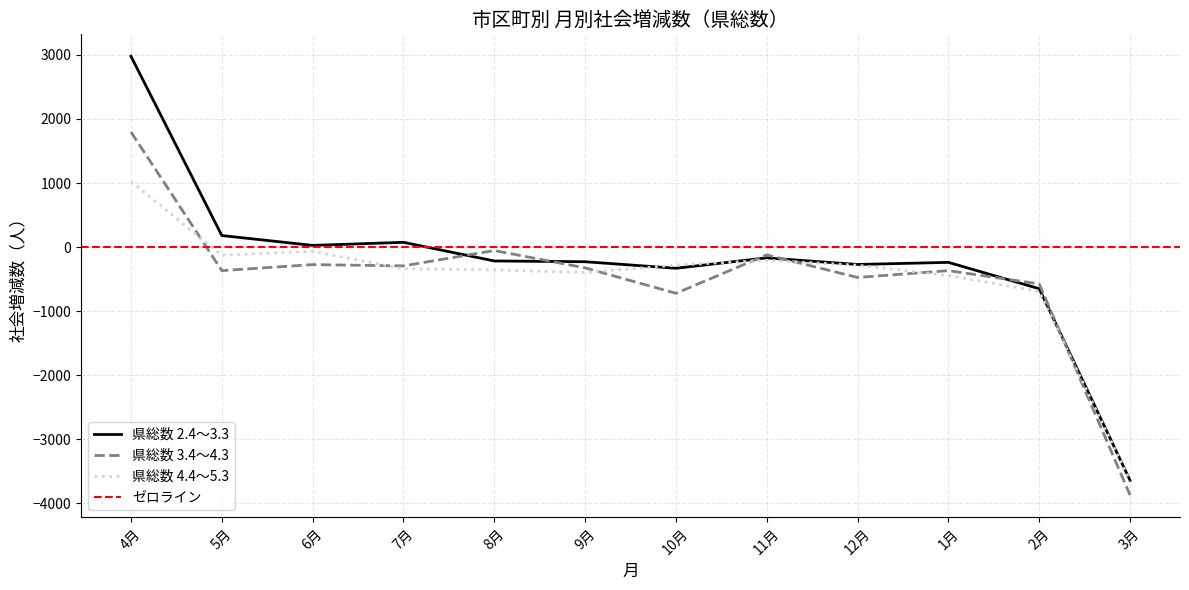

Which series ends up on top after the final intersection of 県総数 3.4～4.3 and 県総数 2.4～3.3?

県総数 2.4～3.3